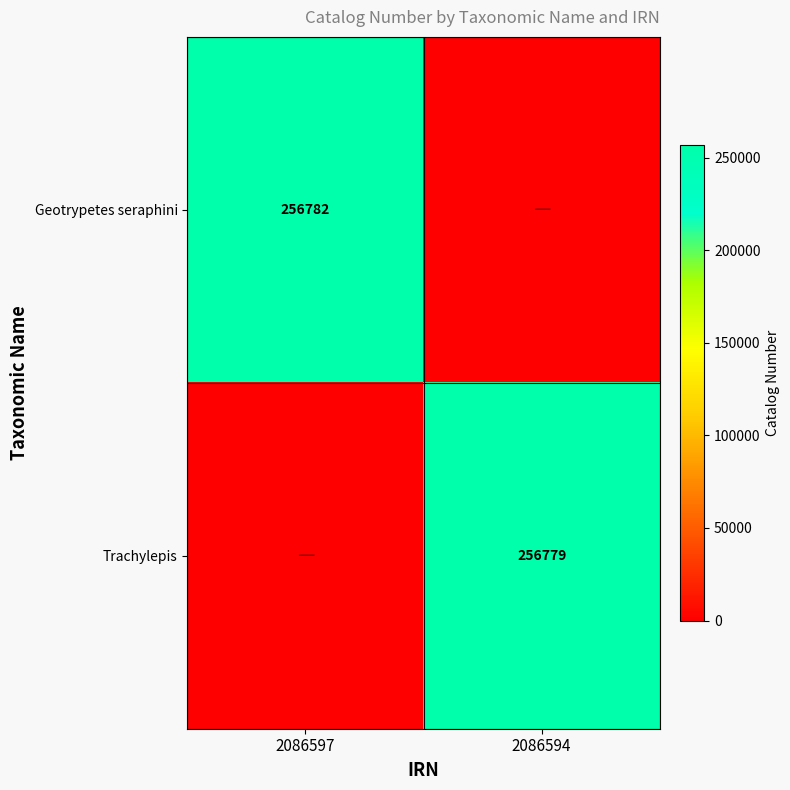

Is it true that Trachylepis equals 1.0 at 2086597?

True